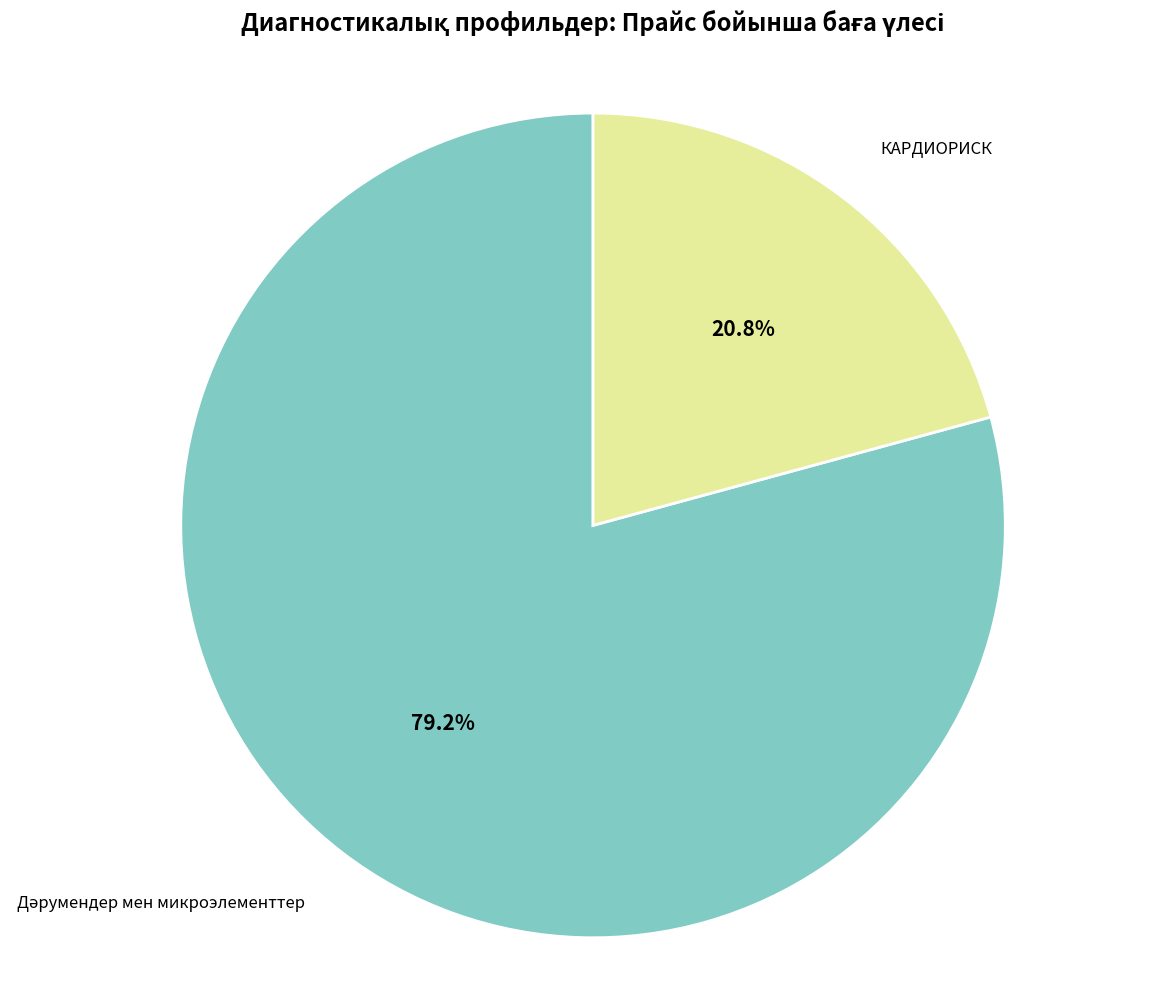

Is there a majority slice in this chart?

Yes